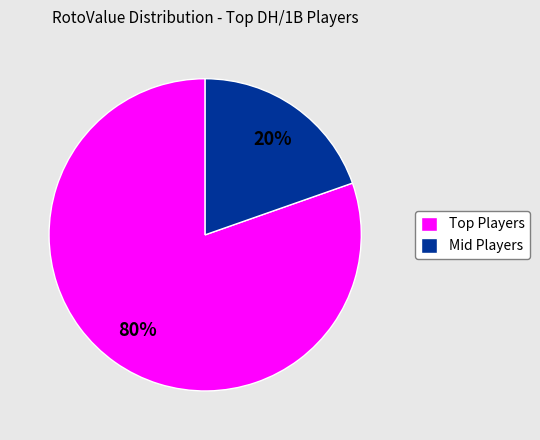

What percentage is the Mid Players slice, to the nearest percent?

20%